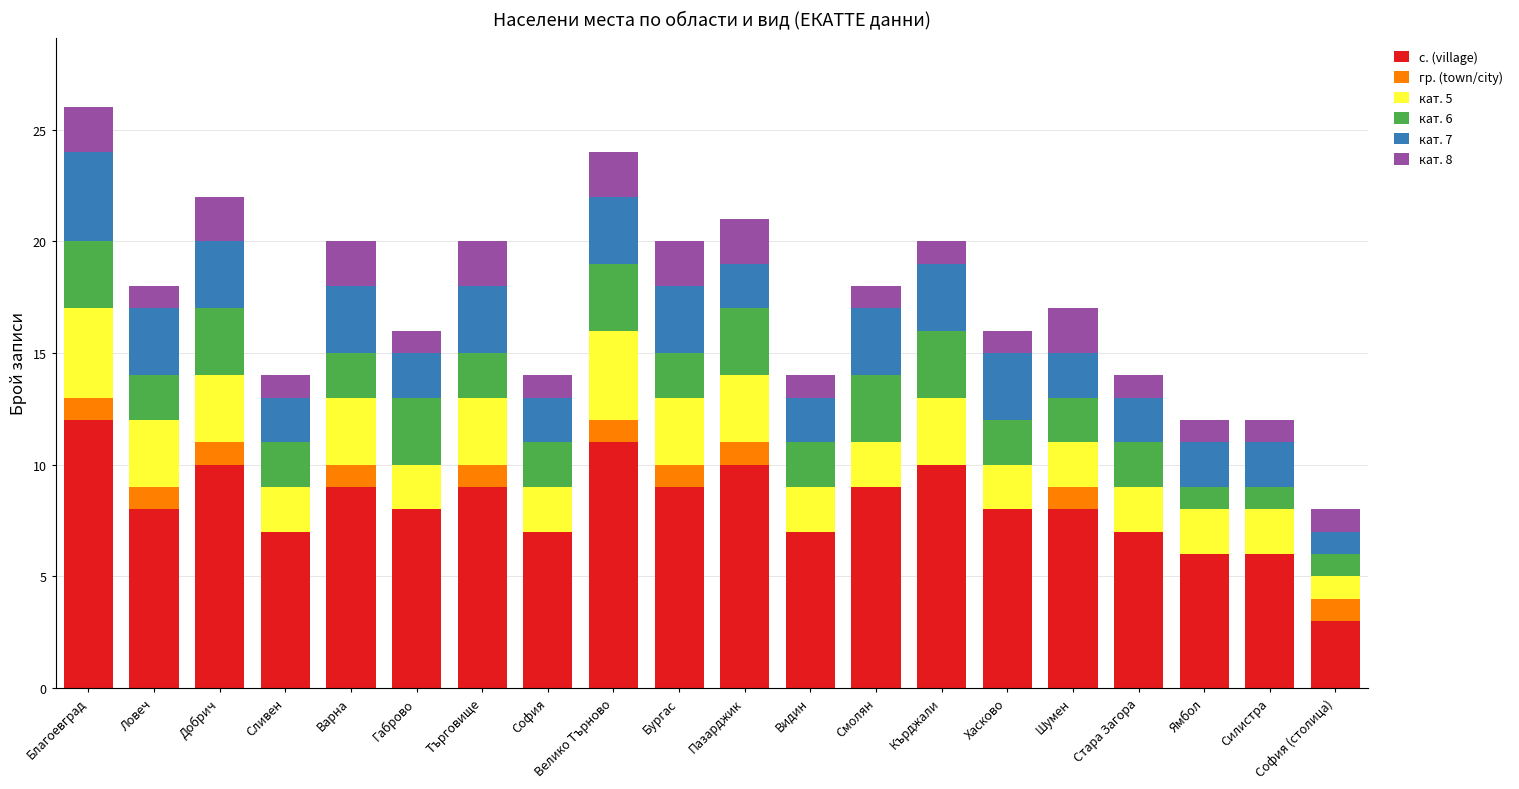

The с. (village) series shows 2 at Търговище. True or false?

False